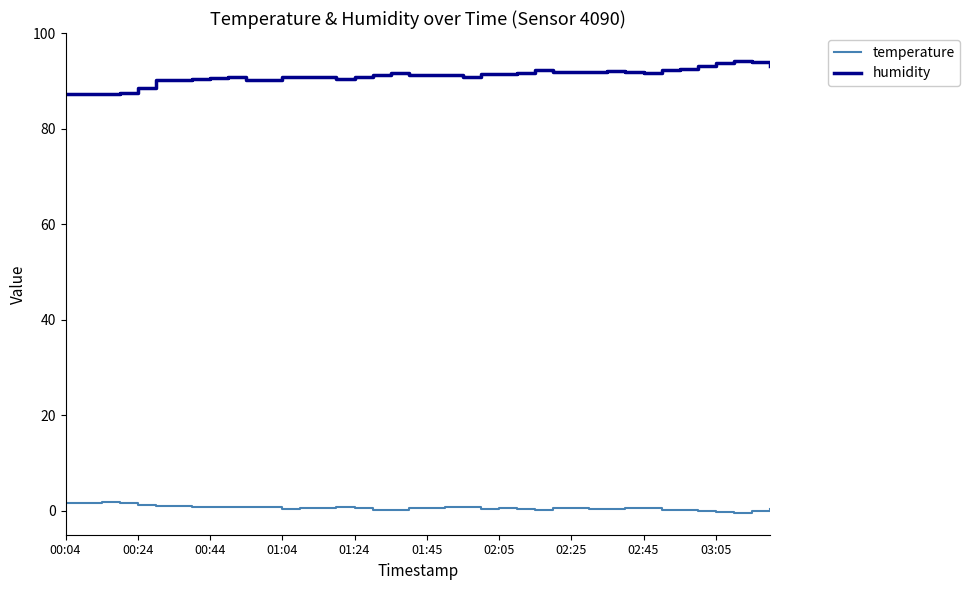

What is the greatest value displayed?

94.2